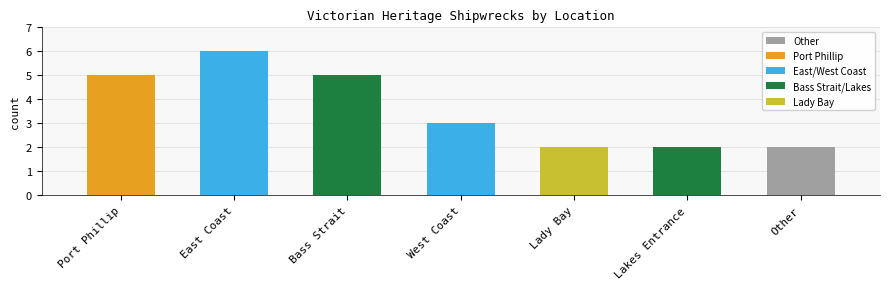

At which label does the data first exceed 3?

Port Phillip